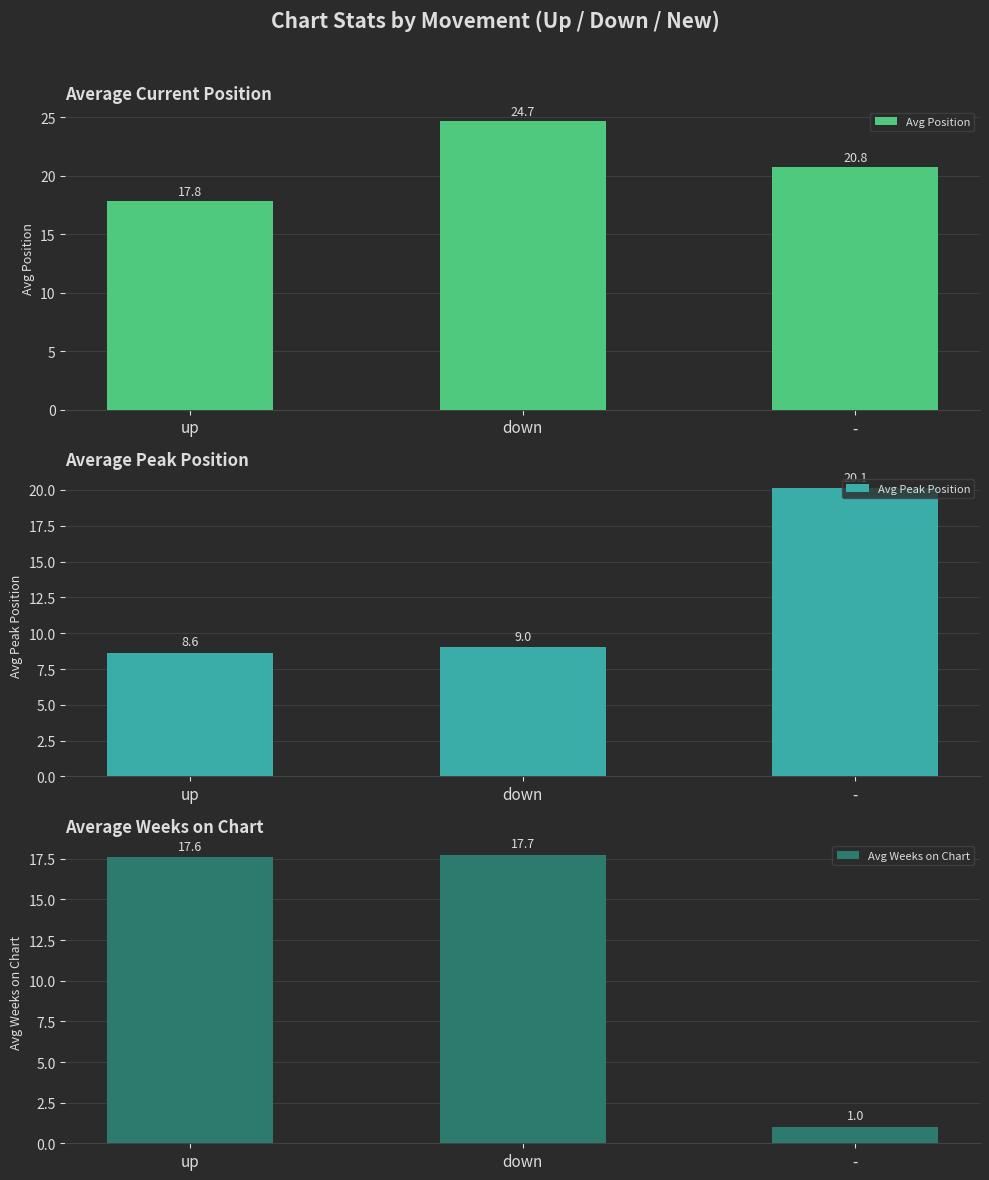

How many bars are there in total?

9